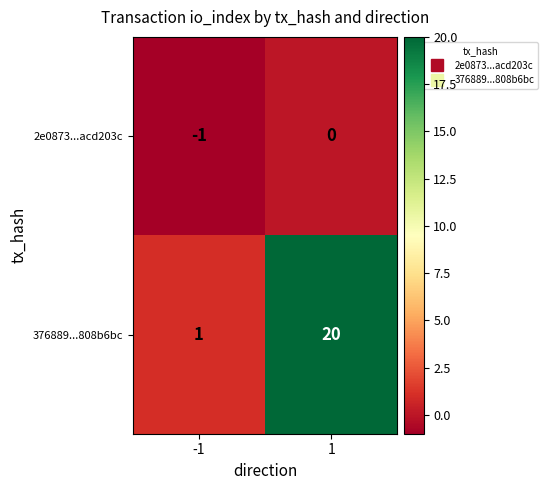

Which series has the largest total across all categories?

376889...808b6bc